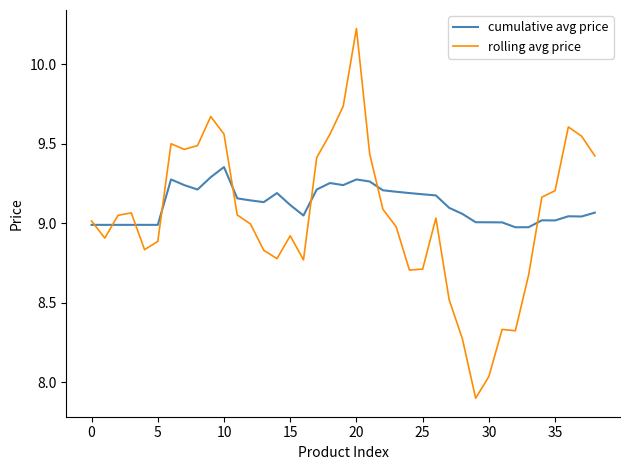

Which series has the largest range (max minus min)?

rolling avg price